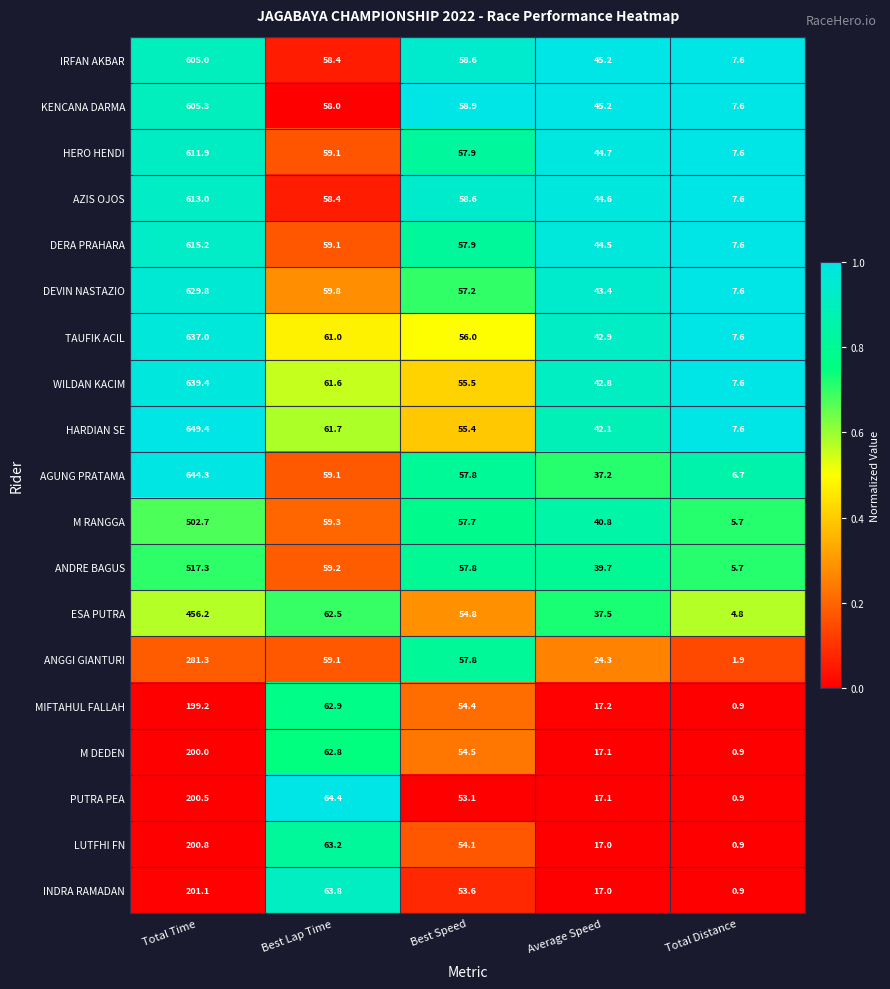

At which label does MIFTAHUL FALLAH reach its minimum?

Total Distance